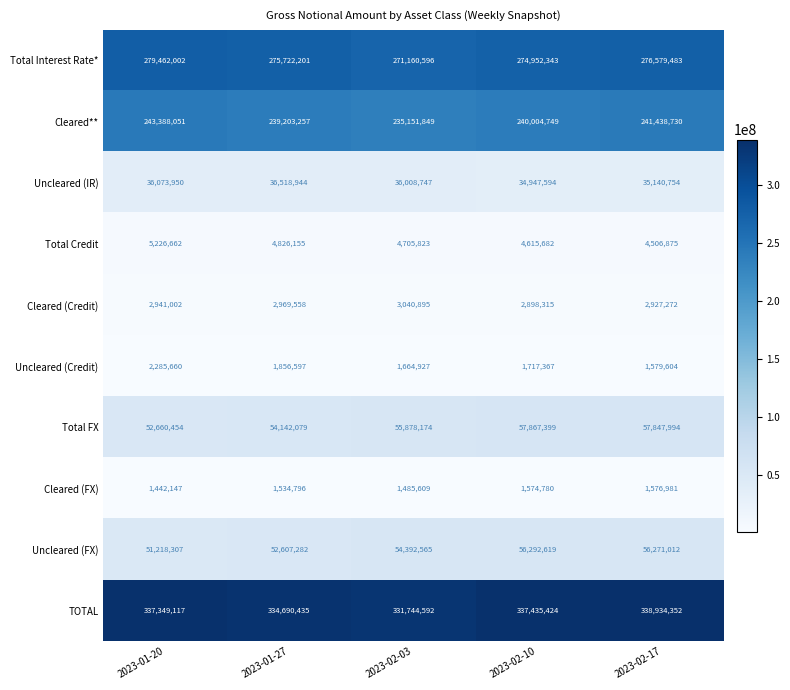

What is the approximate value of Cleared (Credit) at 2023-02-10, to the nearest 50?

2898300